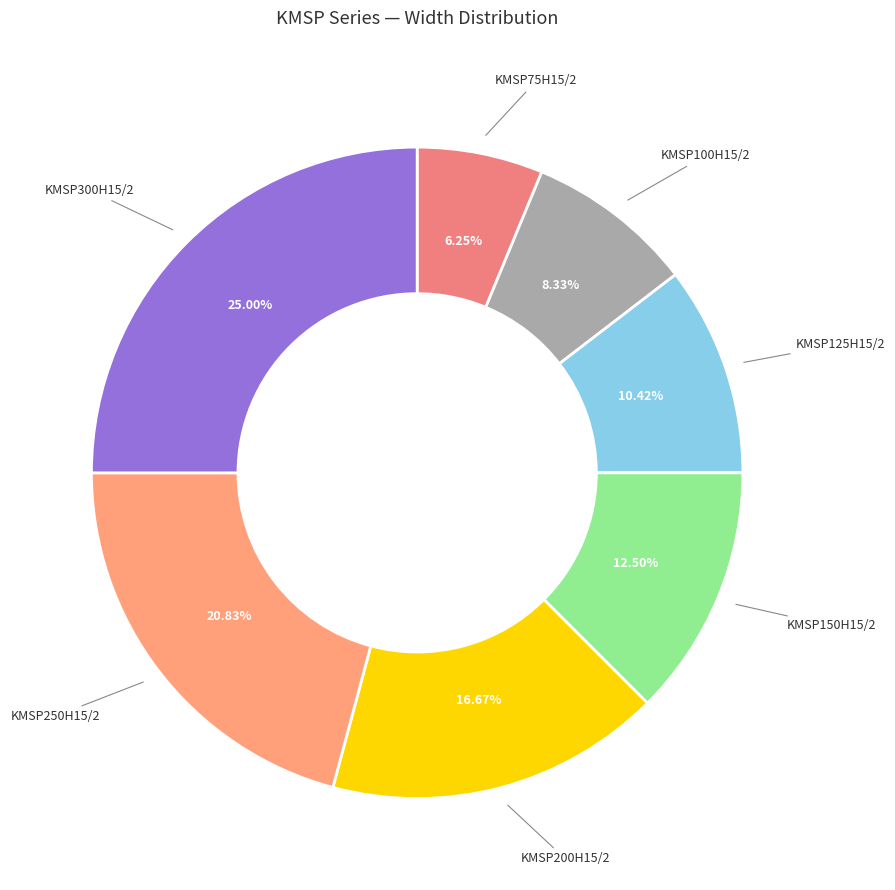

To the nearest percent, what is the difference between the largest and smallest slice percentages?

19%